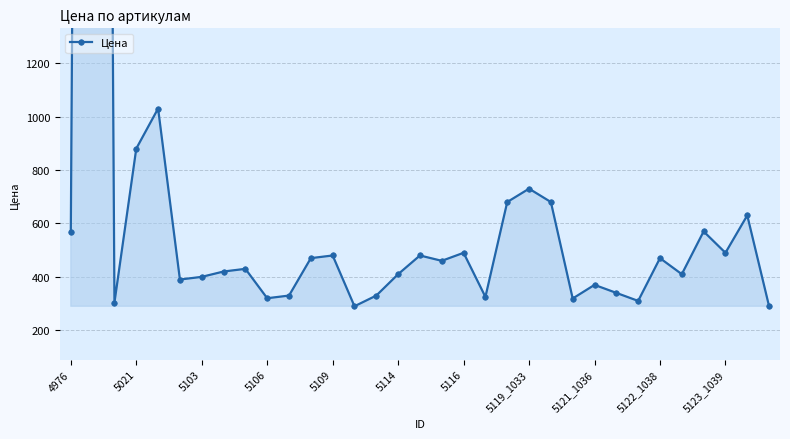

What is the greatest value displayed?

13260